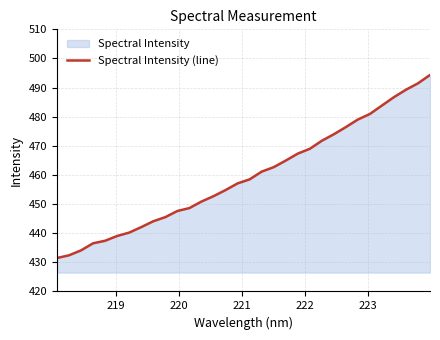

What is the maximum value shown in the chart?

494.3